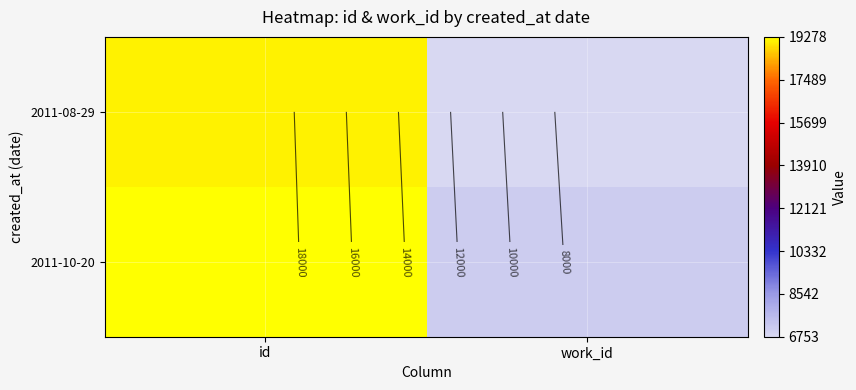

What is the sum of all 2011-08-29 values?

25856